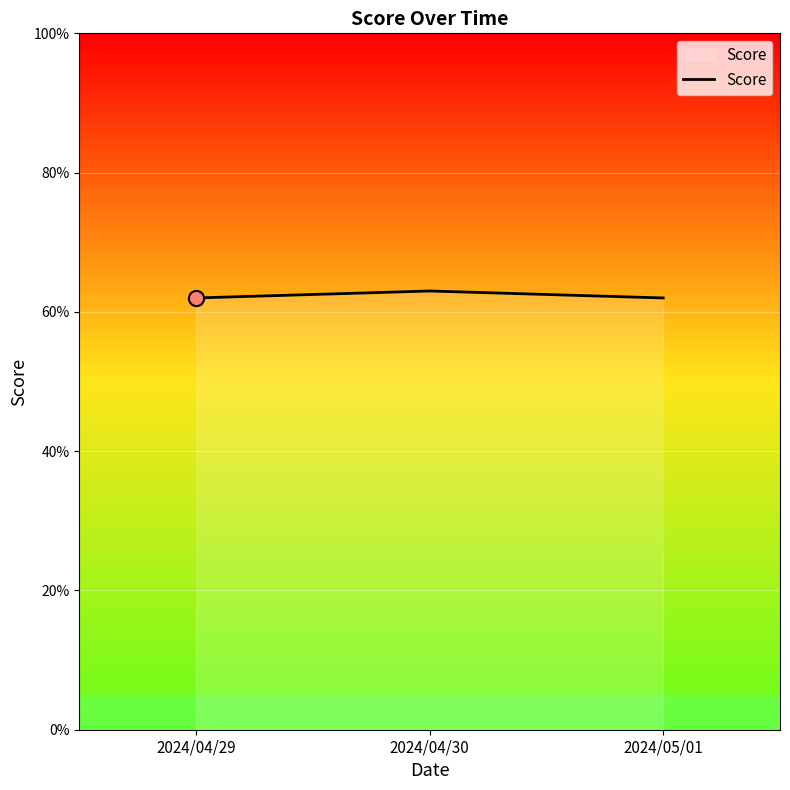

Which has a higher value, 2024/04/30 or 2024/04/29?

2024/04/30